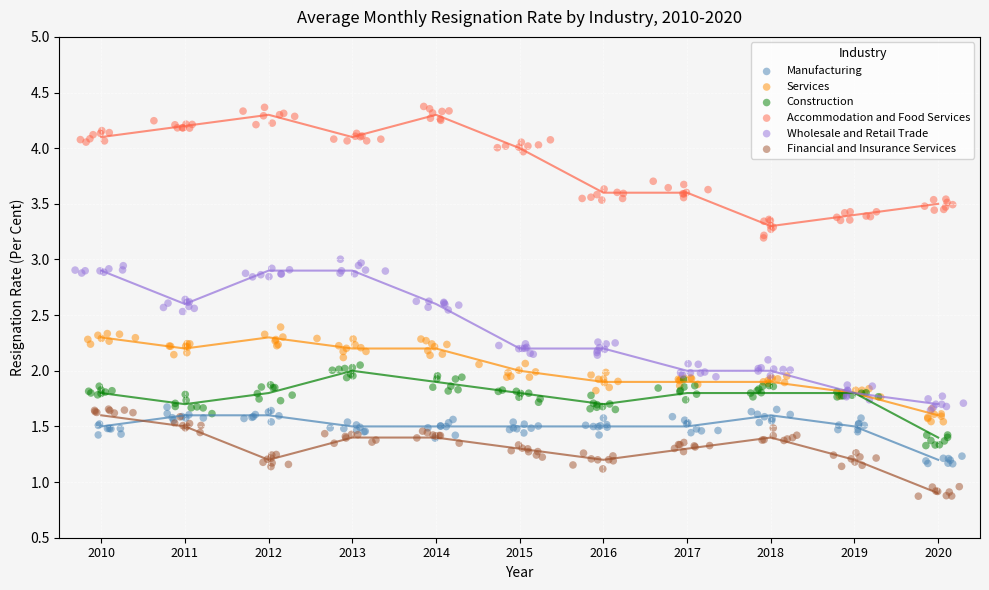

Which series reaches the minimum Y coordinate?

Financial and Insurance Services